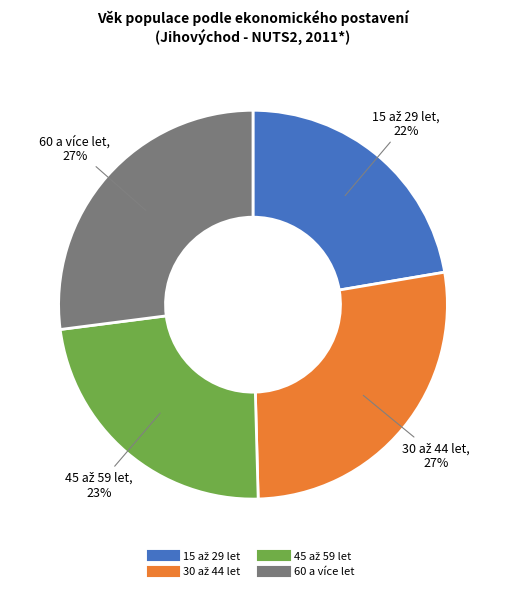

To the nearest percent, what is the difference between the largest and smallest slice percentages?

5%